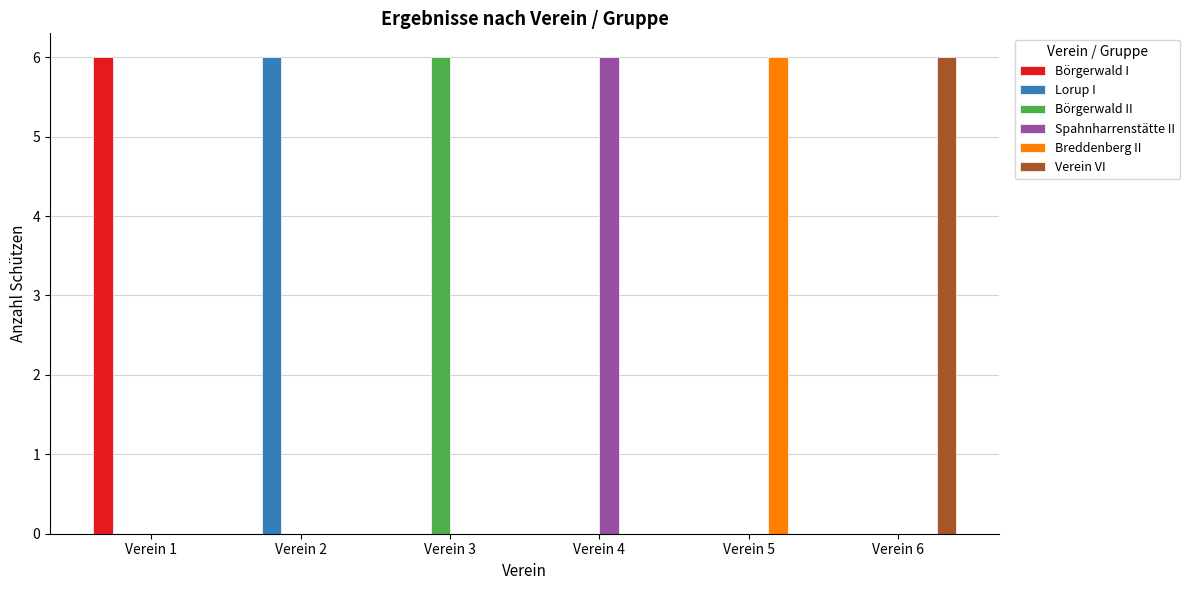

Count the number of data series in this chart.

6